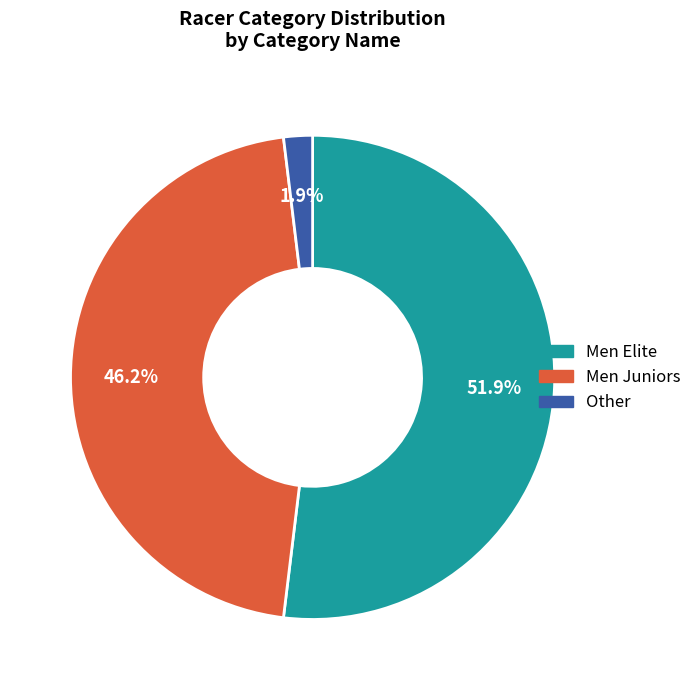

The Men Elite slice represents 58% of the pie. True or false?

False